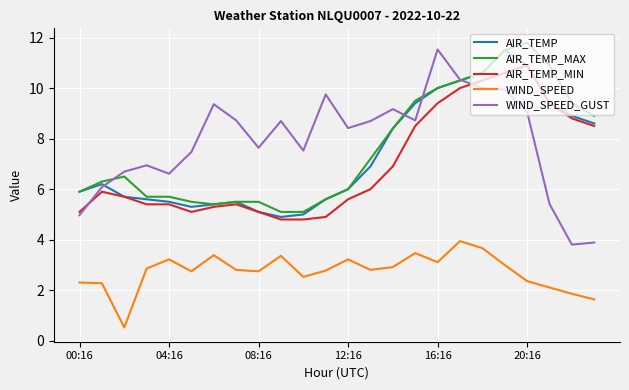

How many distinct data groups are displayed?

5